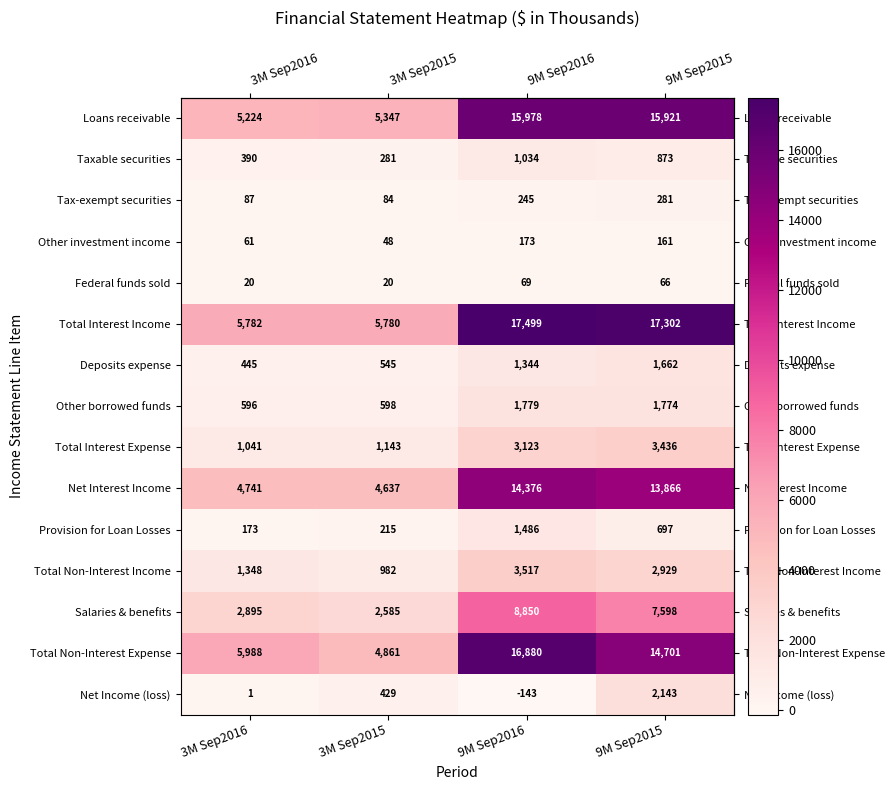

What is the spread (max minus min) of values at 3M Sep2015?

5760